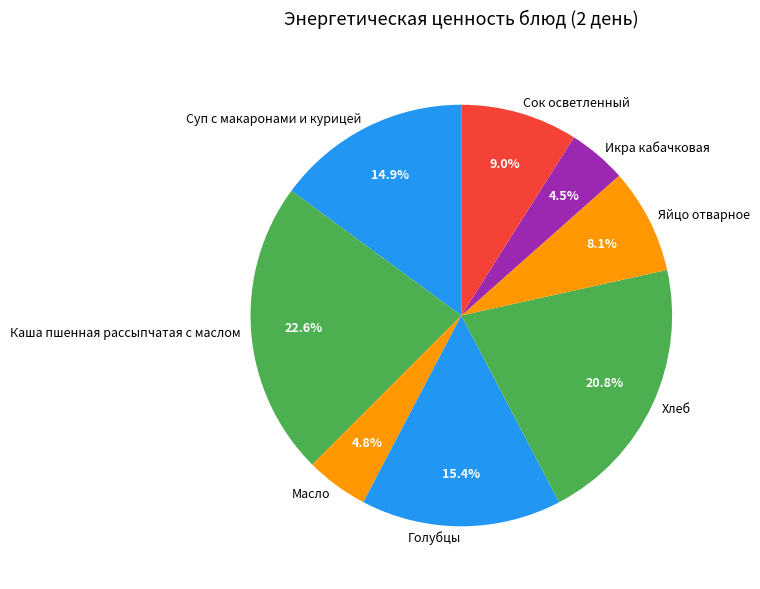

Is there a majority slice in this chart?

No